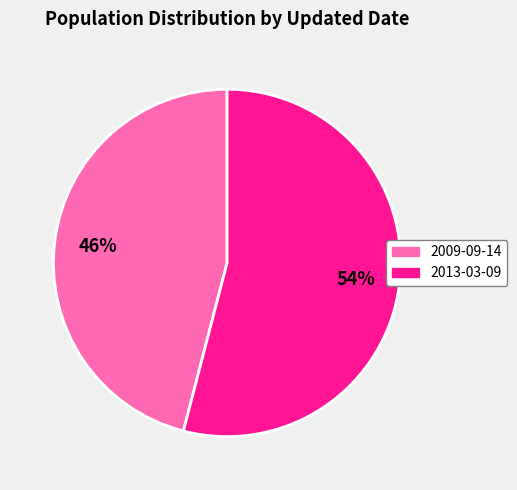

Which slice represents more than half of the pie?

2013-03-09